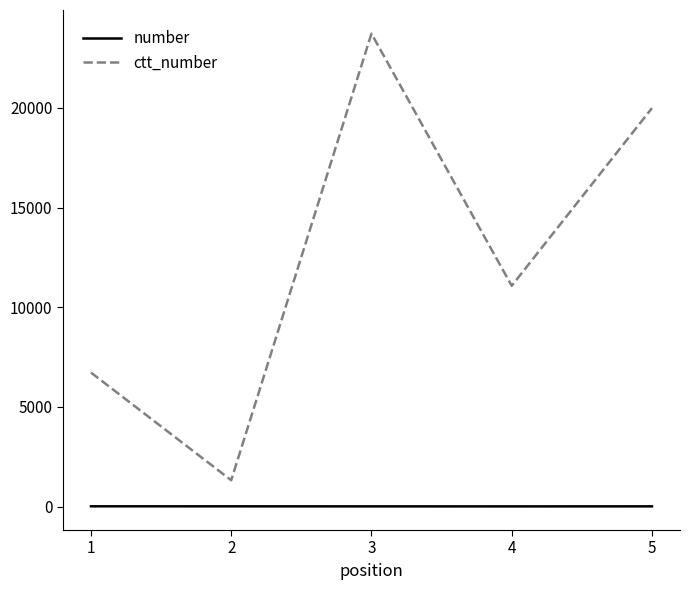

Is this an area chart (filled region under the line)?

No